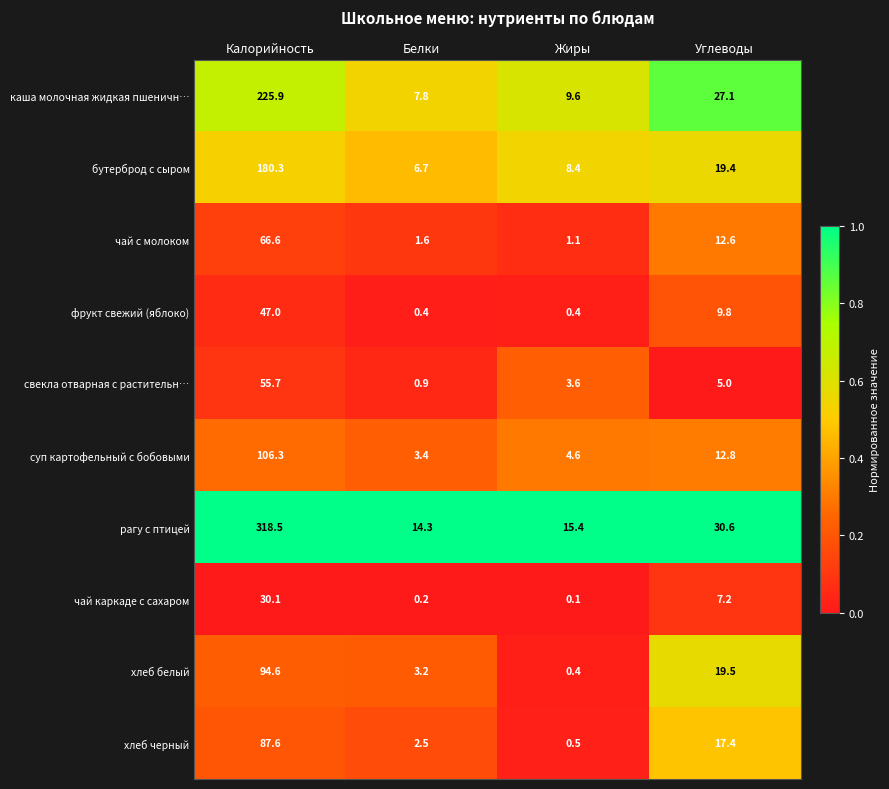

Which category has the highest value in the рагу с птицей series?

Калорийность